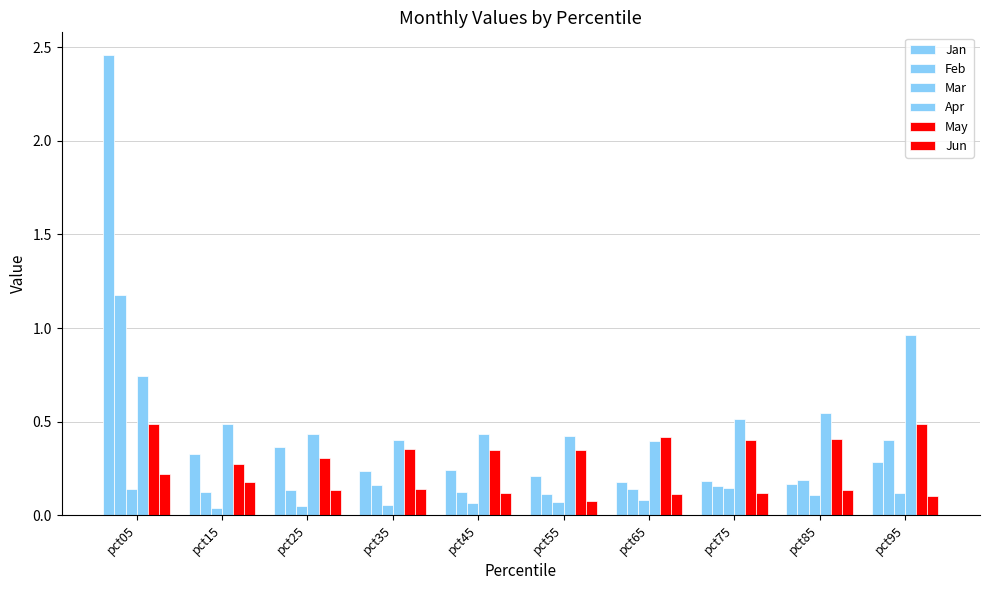

How many distinct data groups are displayed?

6